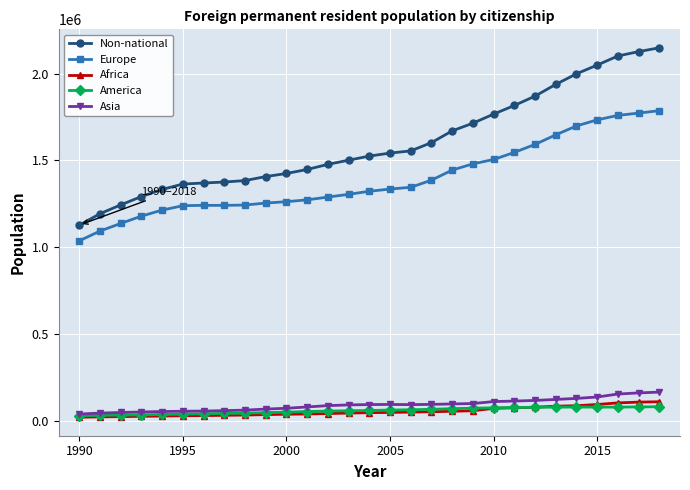

What is the highest value of the Asia series?

165147